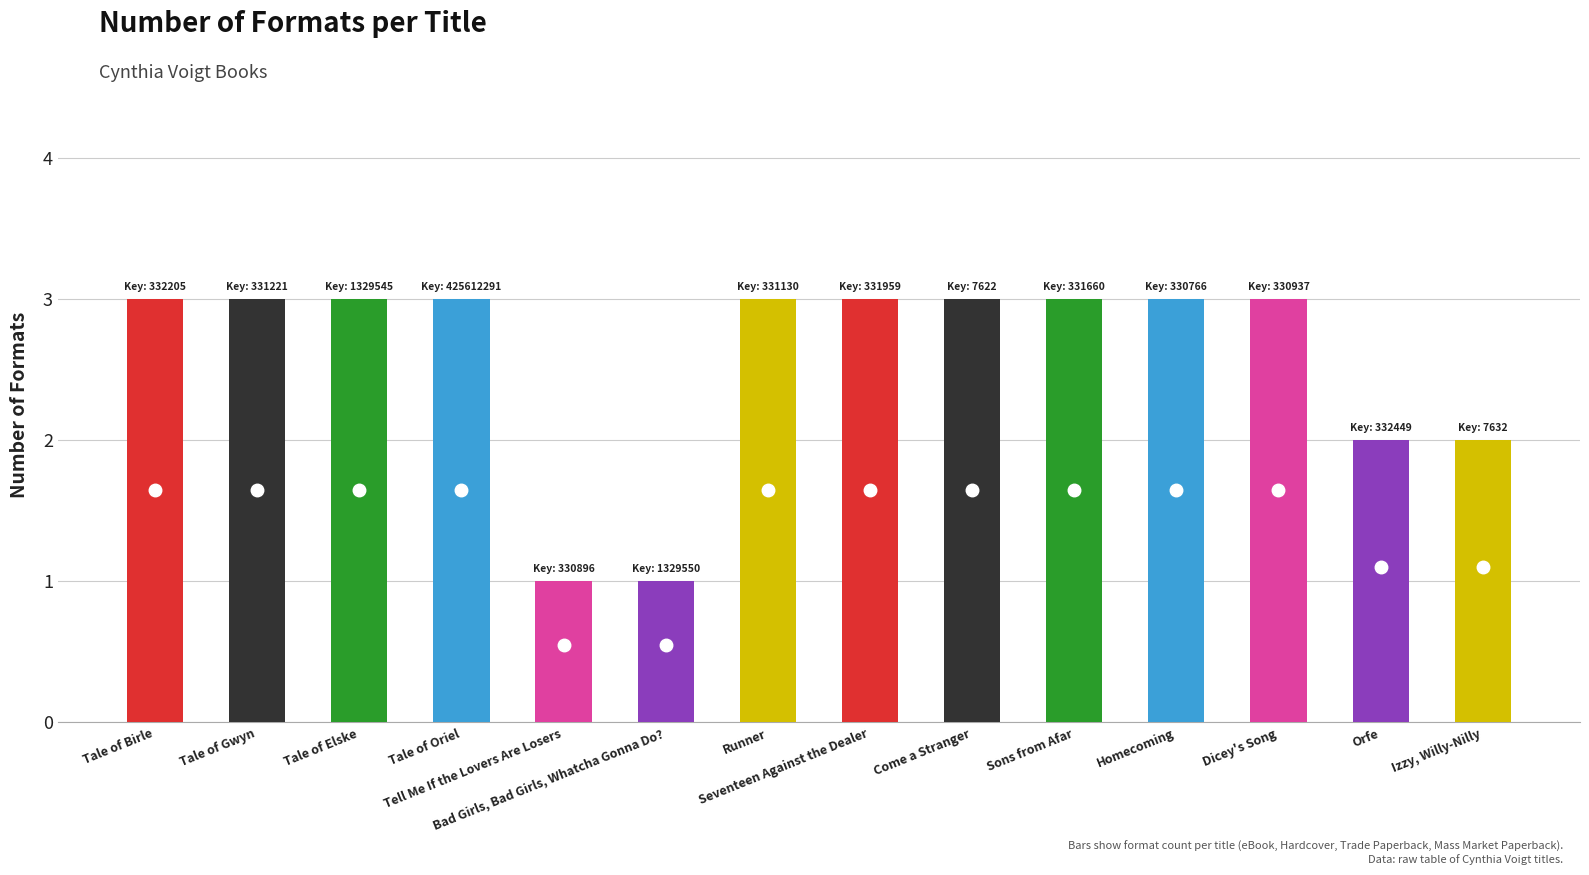

What is the average value?

3